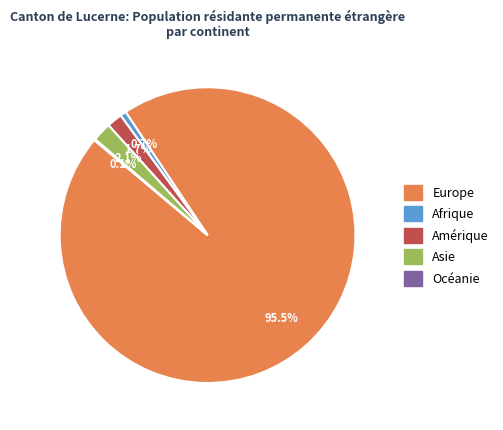

True or false: Amérique accounts for 2% of the total.

True